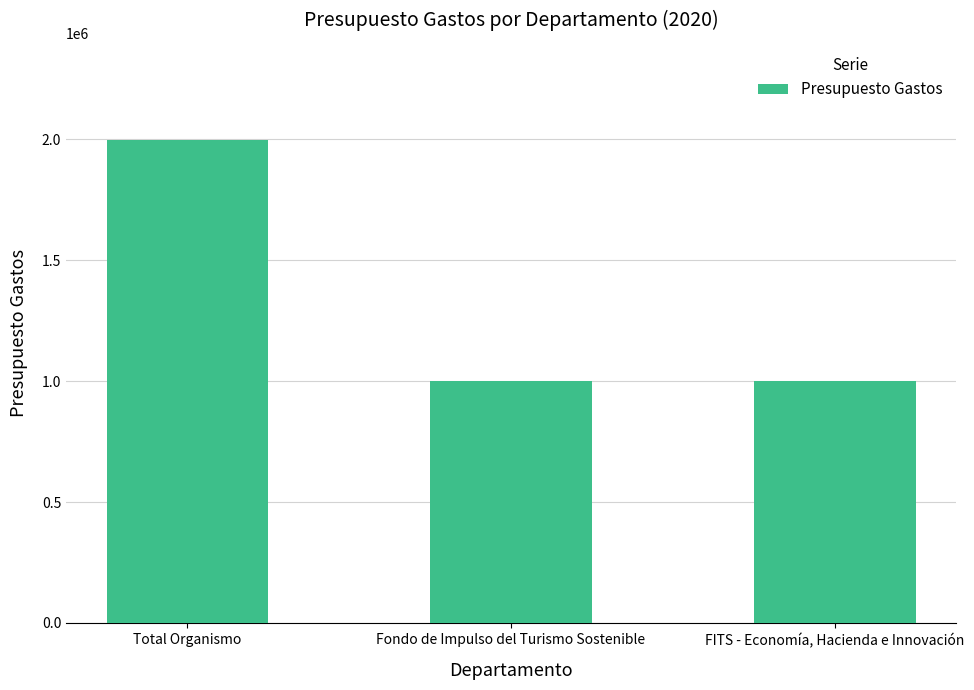

What position from the left is Total Organismo?

1